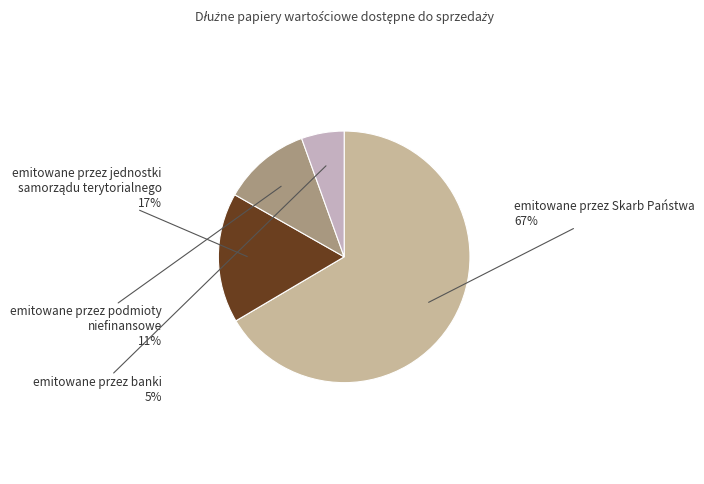

Count the number of slices in the pie.

4